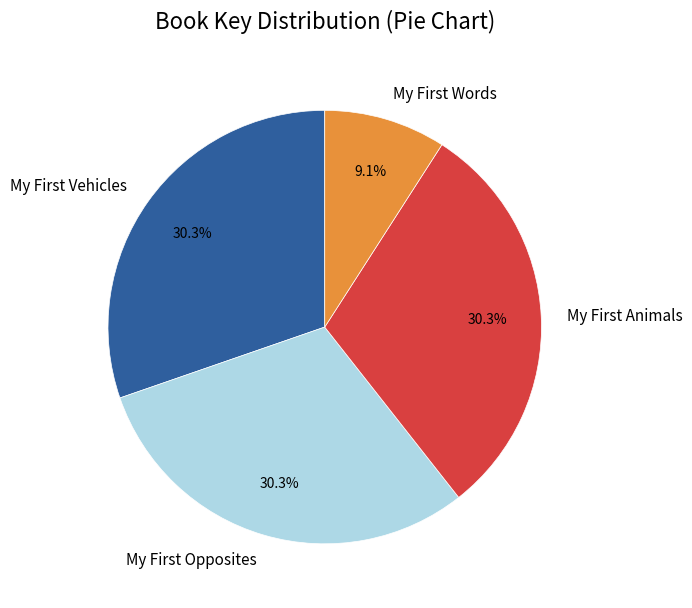

Is there a majority slice in this chart?

No